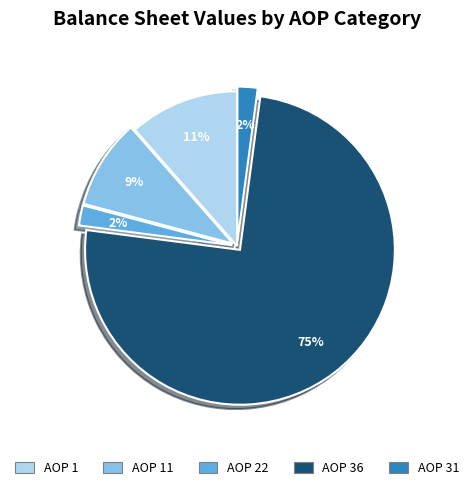

Which has a higher value, AOP 36 or AOP 1?

AOP 36